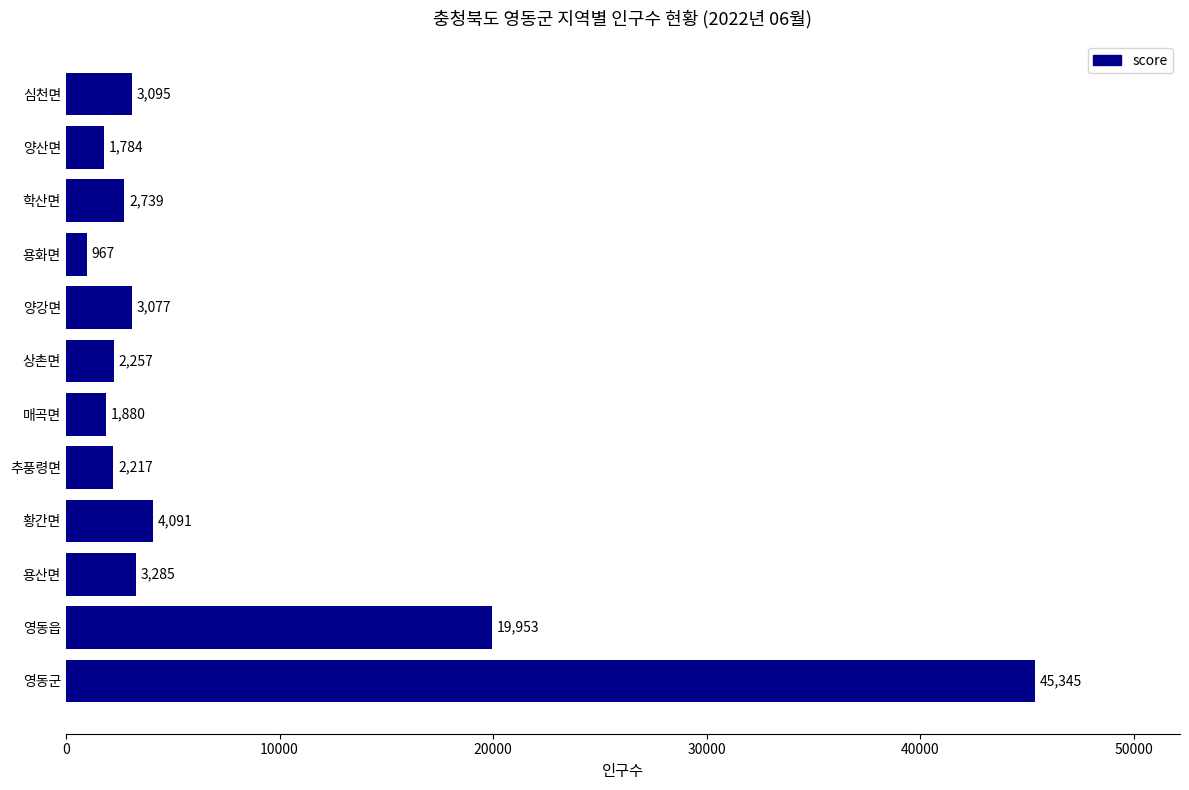

Reading bottom to top, transcribe all the data shown in this chart.

영동군=45345	영동읍=19953	용산면=3285	황간면=4091	추풍령면=2217	매곡면=1880	상촌면=2257	양강면=3077	용화면=967	학산면=2739	양산면=1784	심천면=3095